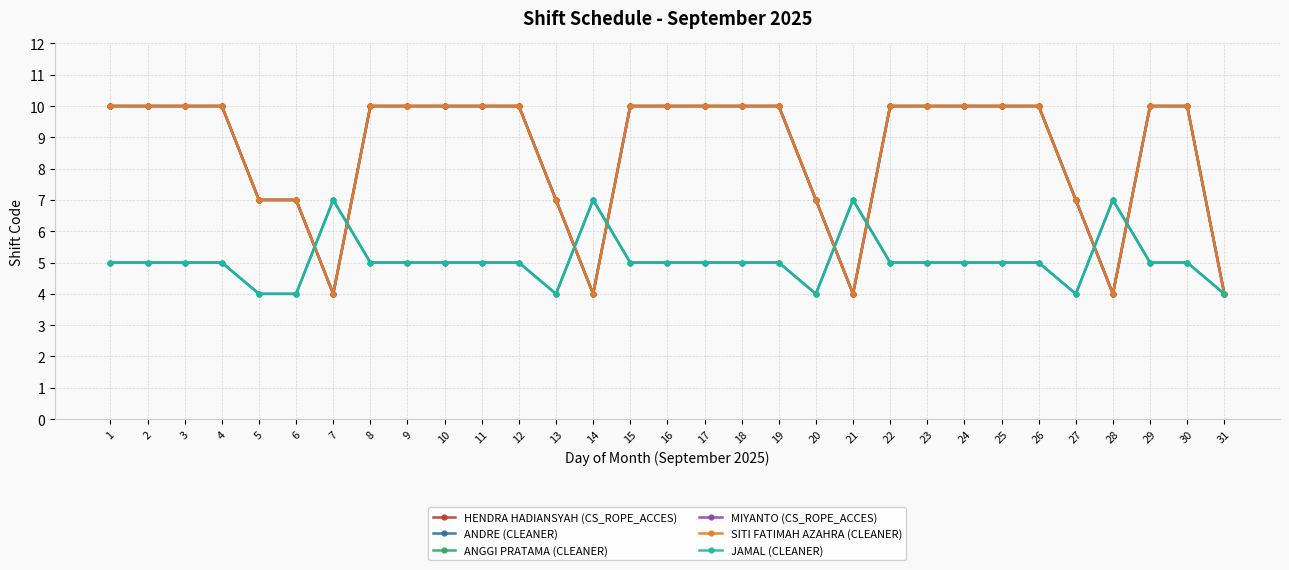

The MIYANTO (CS_ROPE_ACCES) series shows 5 at 25. True or false?

False